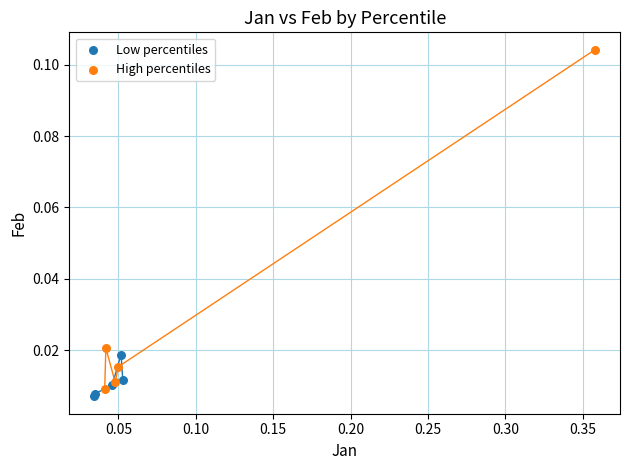

Which series has the widest spread of Y values?

High percentiles